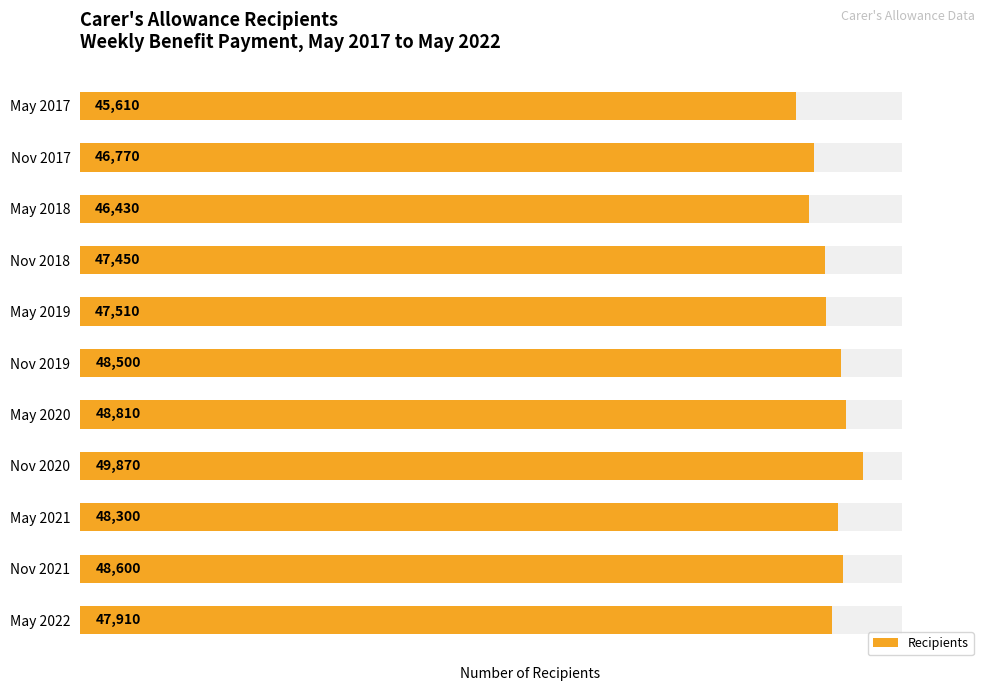

What is the difference between the values at Nov 2017 and May 2020?

2040